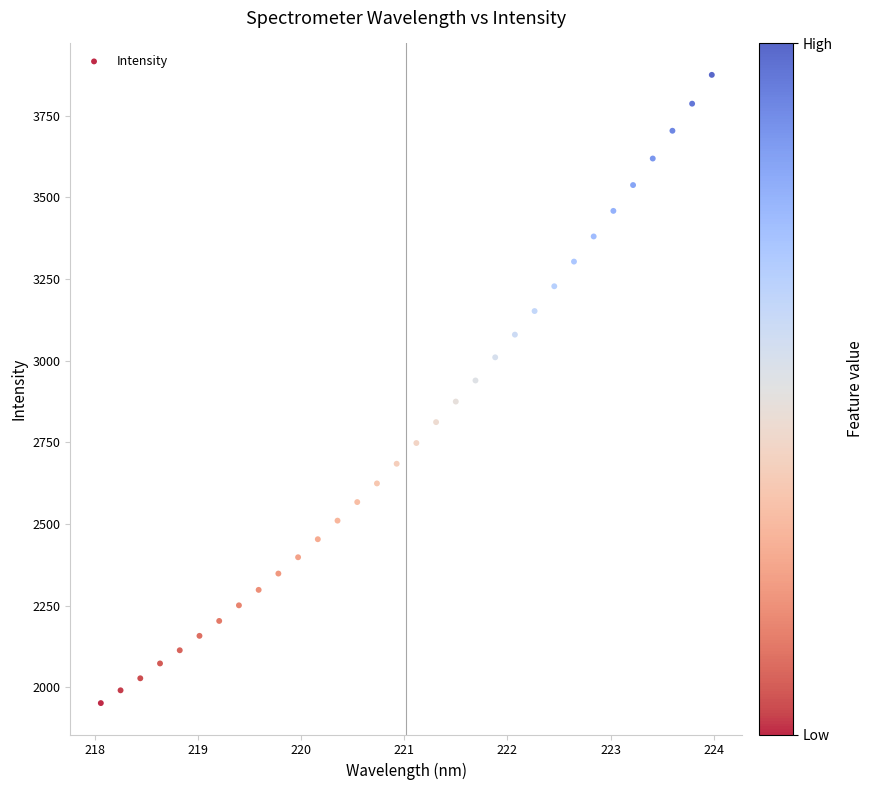

What is the range of X values (max minus min)?

5.9